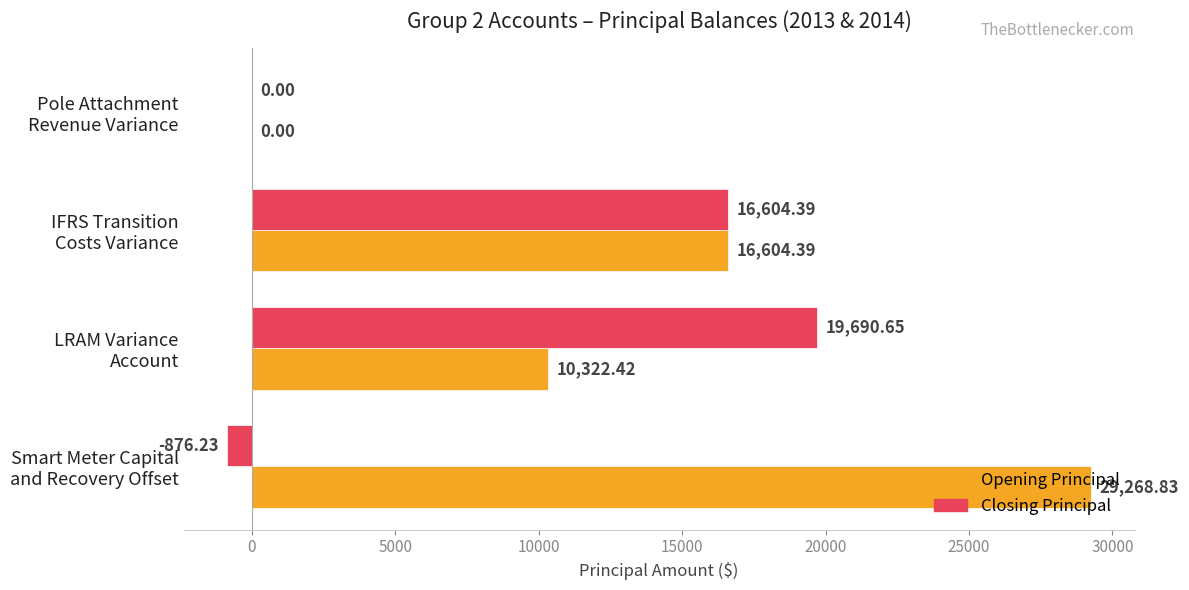

Count the number of data series in this chart.

2